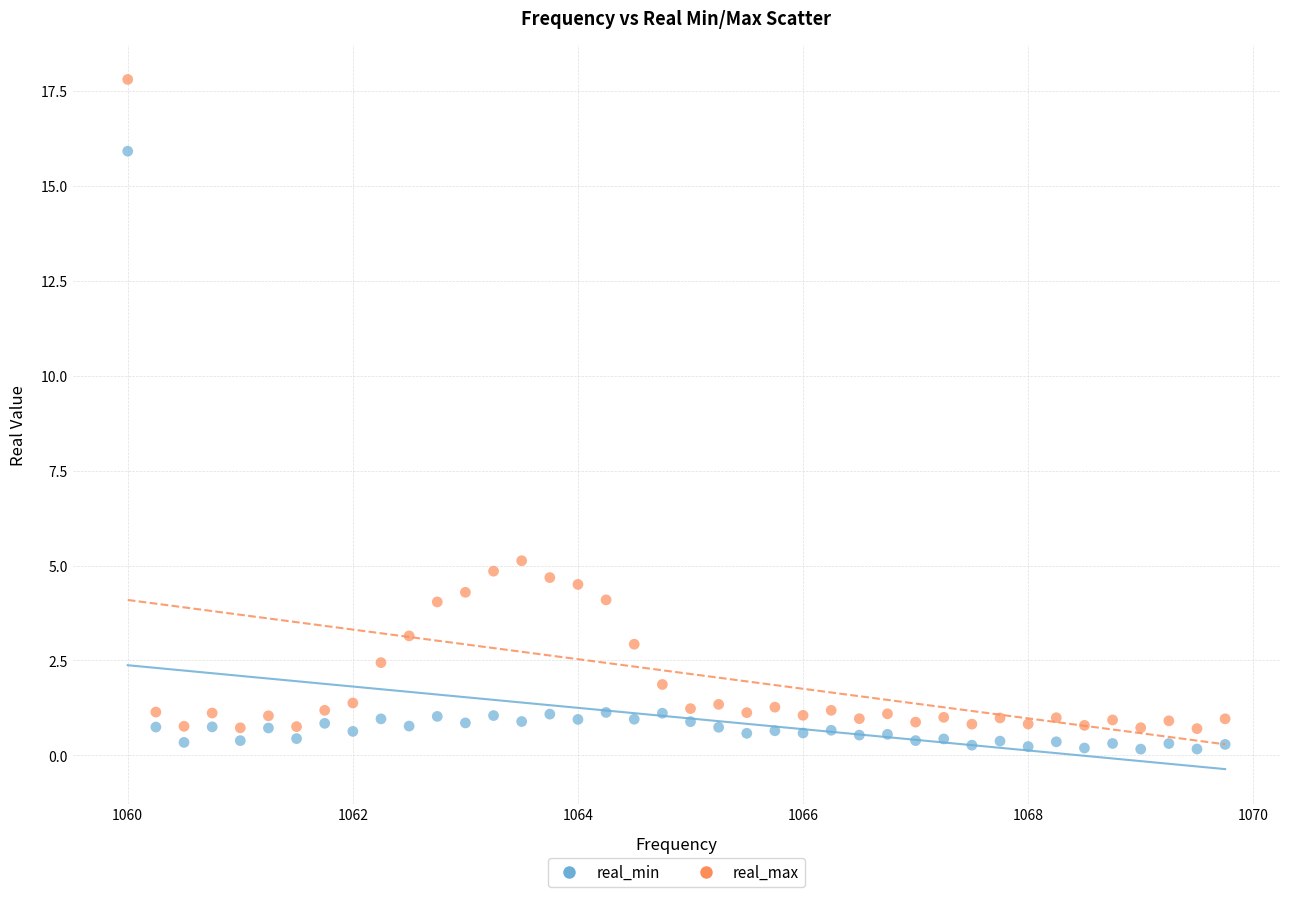

Across all data points, what is the range of X values (max minus min)?

9.8